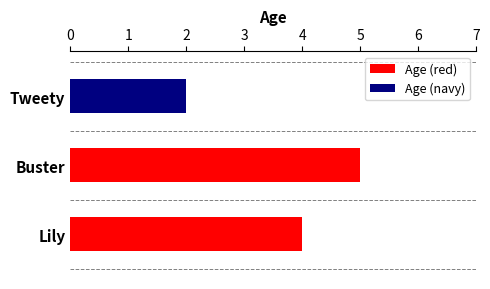

What is the ratio of the value at Tweety to the value at Buster?

0.4